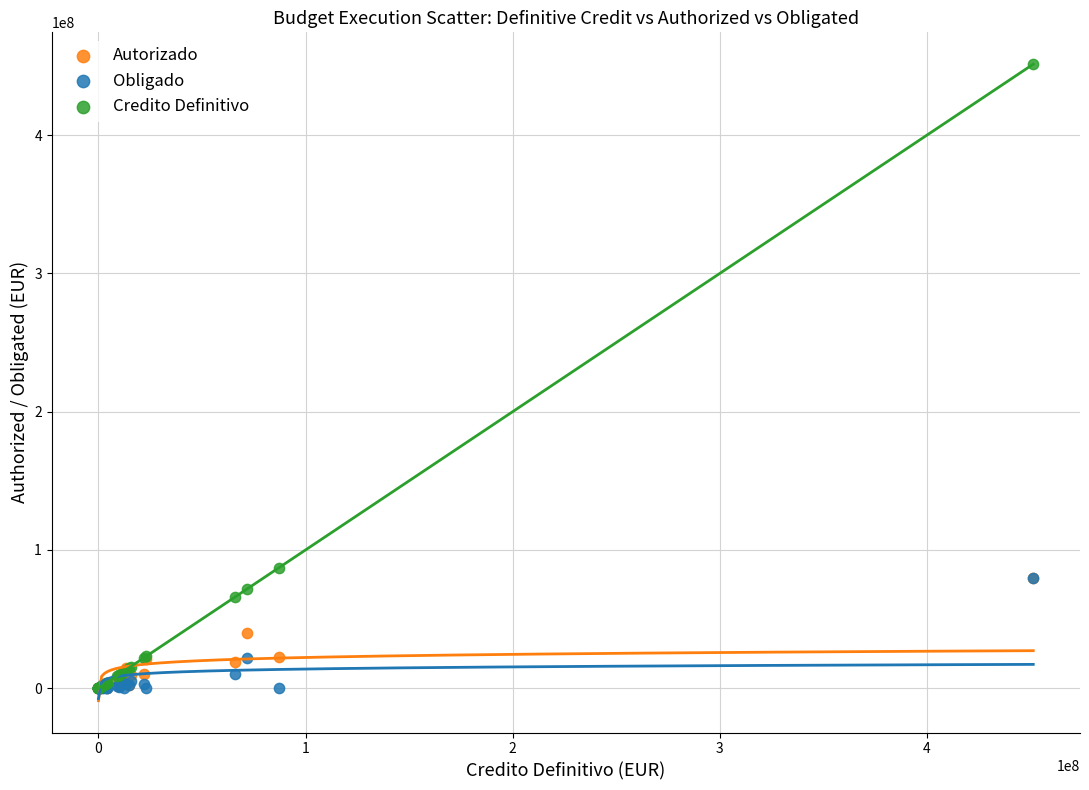

Across all series, what Y value is closest to 225692283?

87289135.0